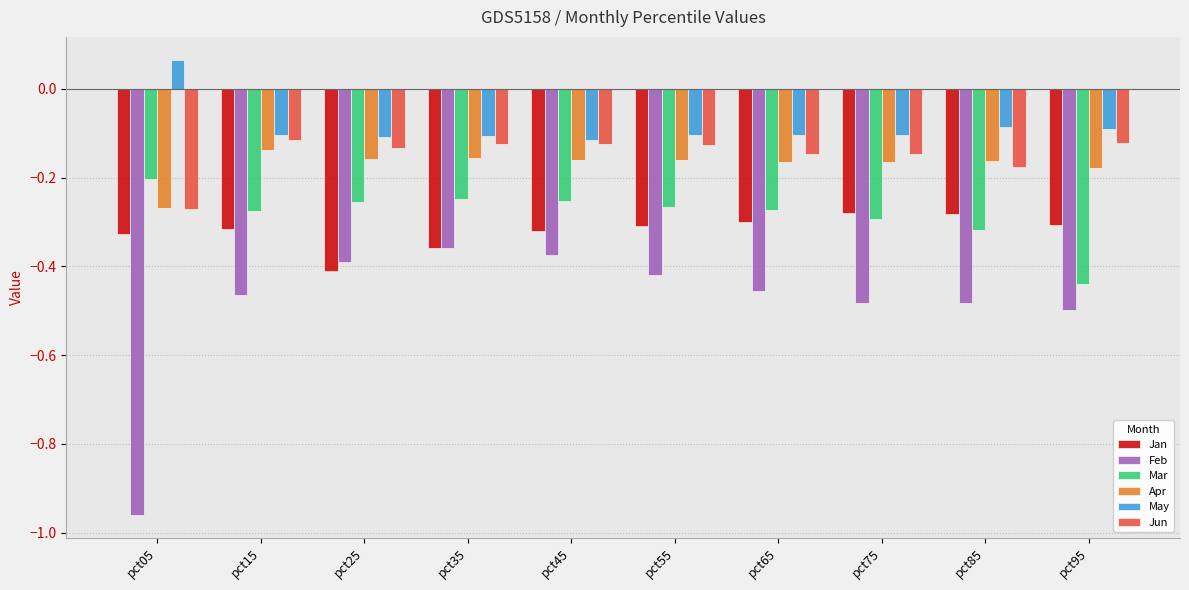

True or false: May has a value of -0.0 at pct95.

False